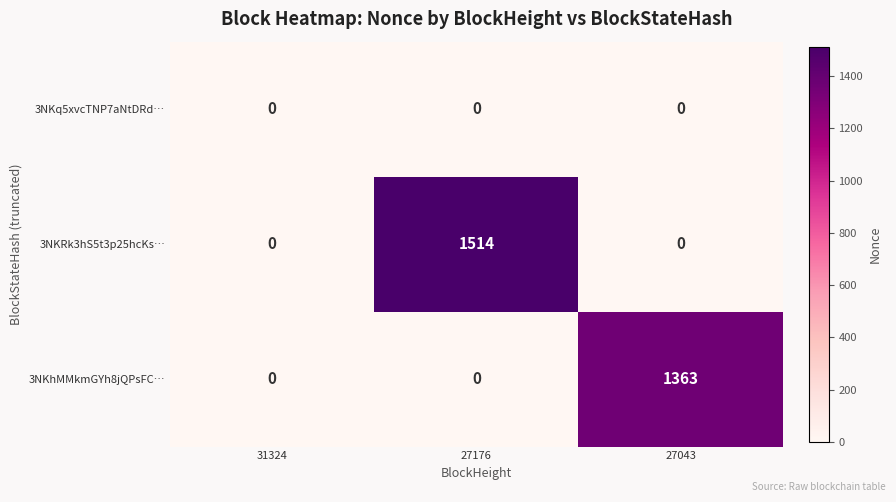

Count the 3NKhMMkmGYh8jQPsFC… values in the range 0 to 1363.

3